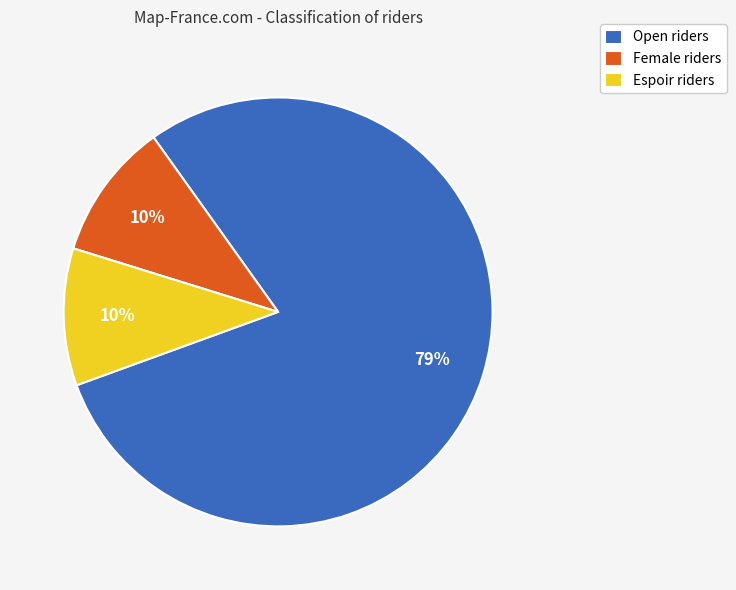

Does any single category account for the majority?

Yes